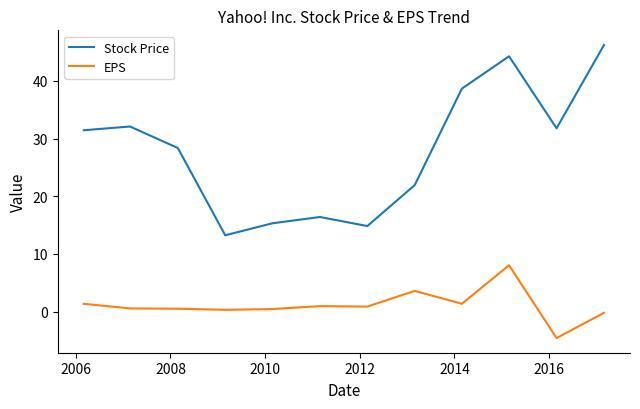

True or false: Stock Price and EPS cross at least once.

False